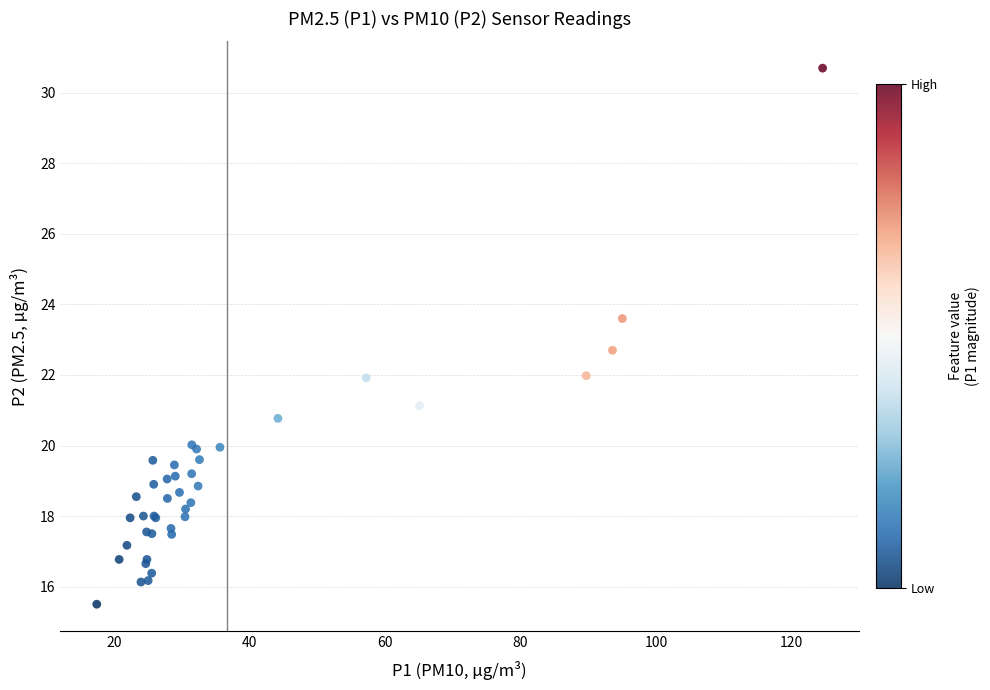

What Y value in the scatter plot is closest to 23?

22.7